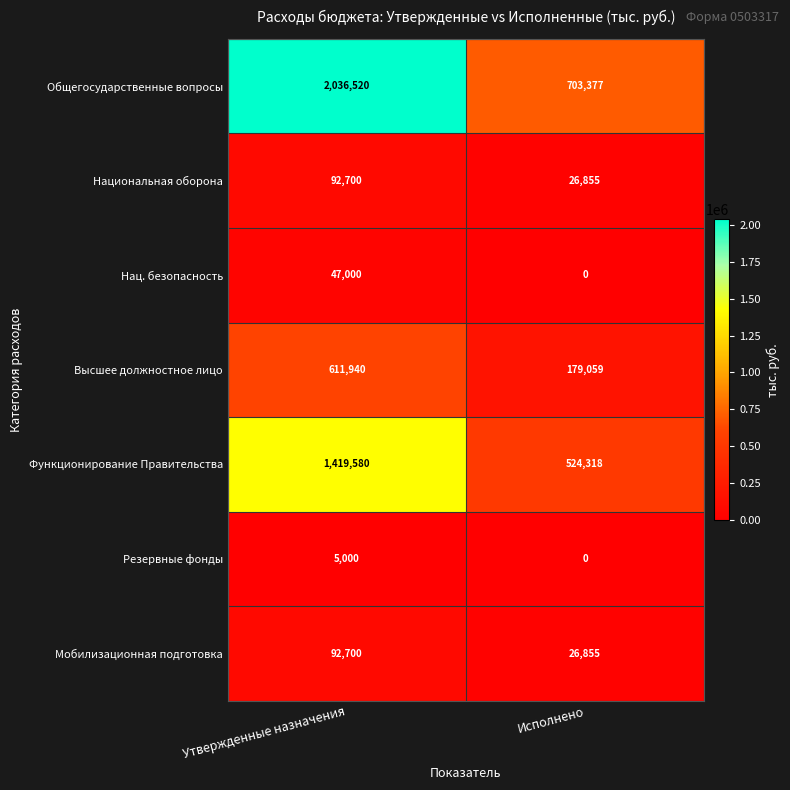

What is the sum of the Национальная оборона values at Исполнено and Утвержденные назначения?

119555